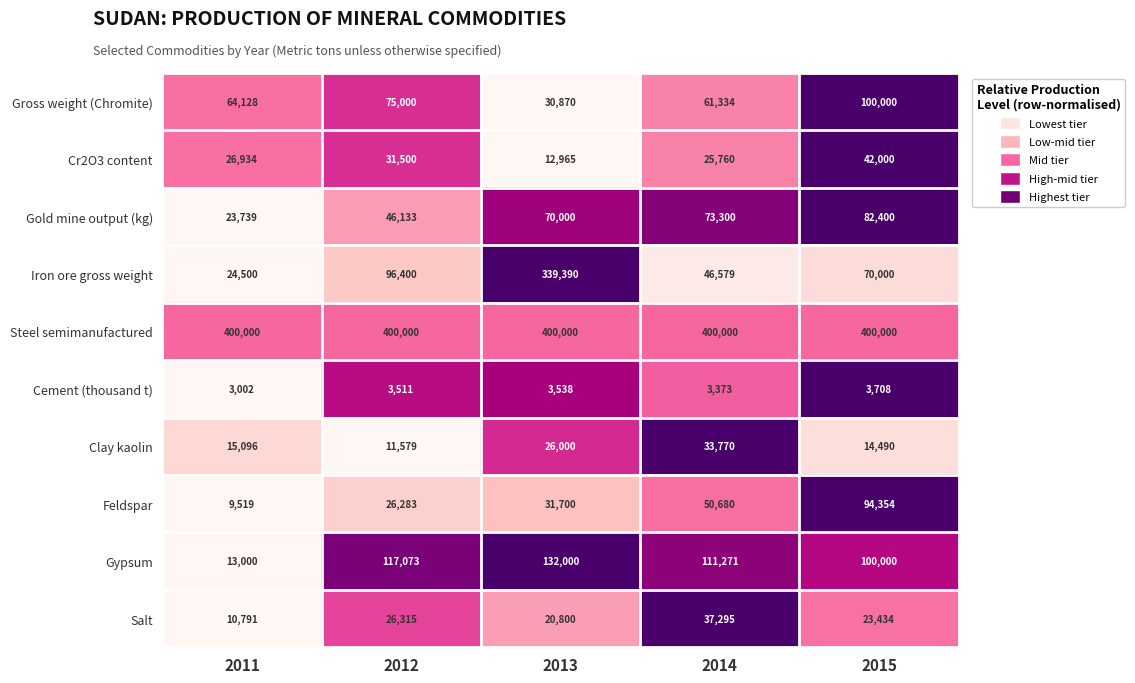

What is the sum of all Salt values?

118635